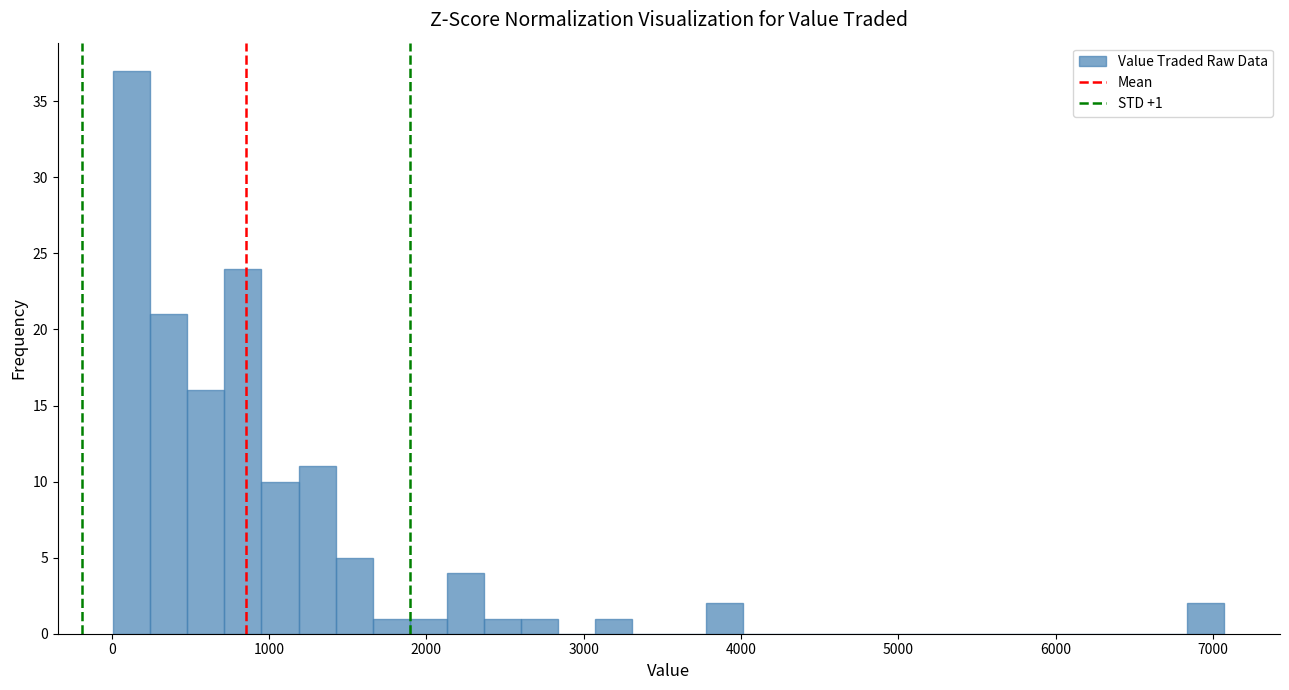

Around what value on the x-axis is the tallest bar? Give the approximate position of its centre, as read against the axis.

100